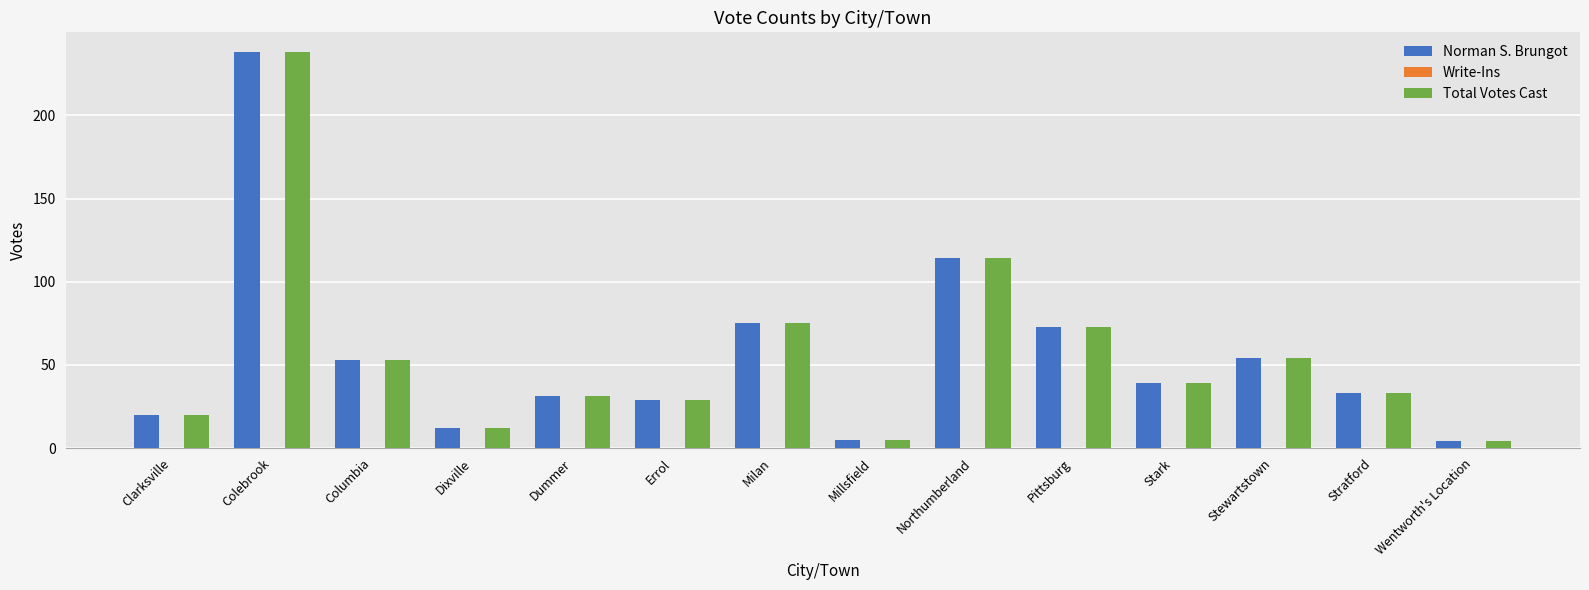

What is the sum of the Total Votes Cast values at Errol and Milan?

104